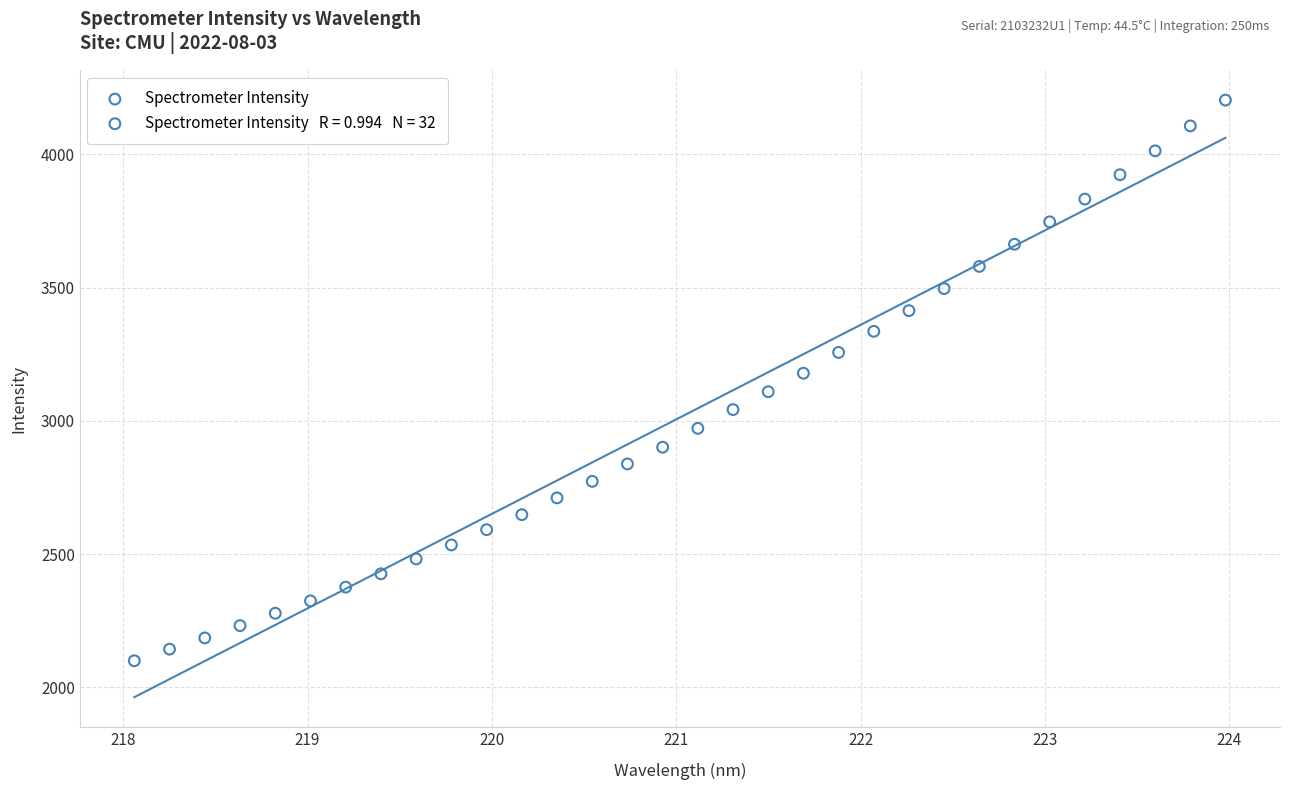

What is the range of X values (max minus min)?

5.9